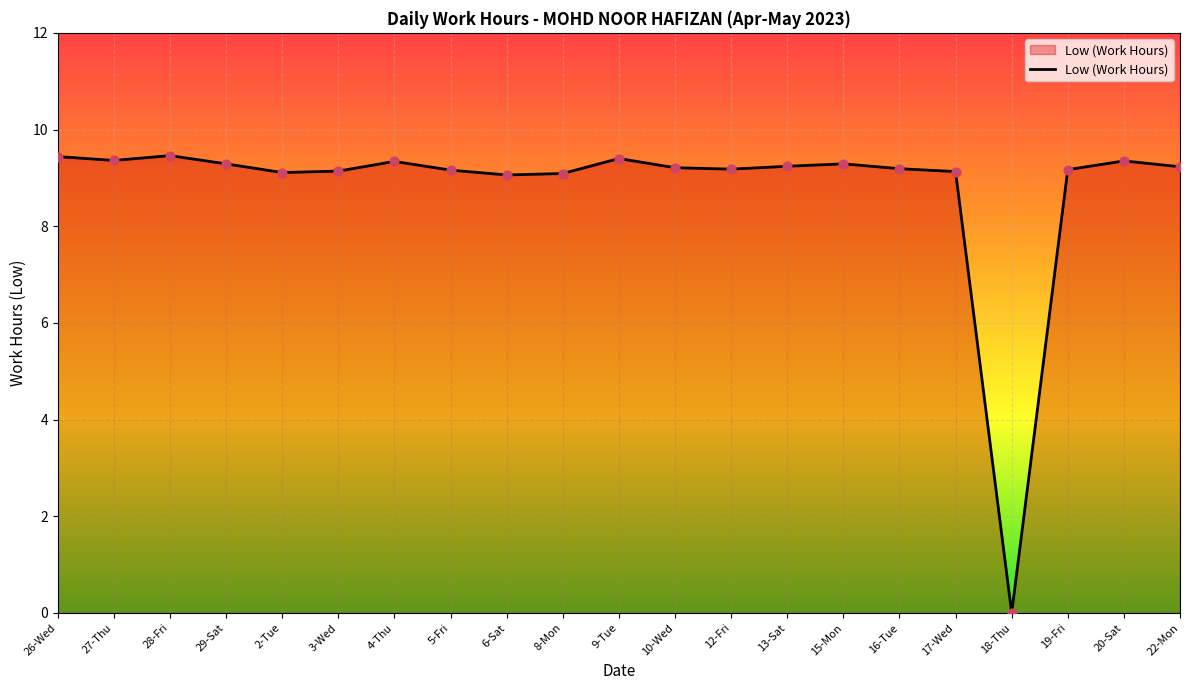

What is the change in value from 3-Wed to 10-Wed?

+0.1